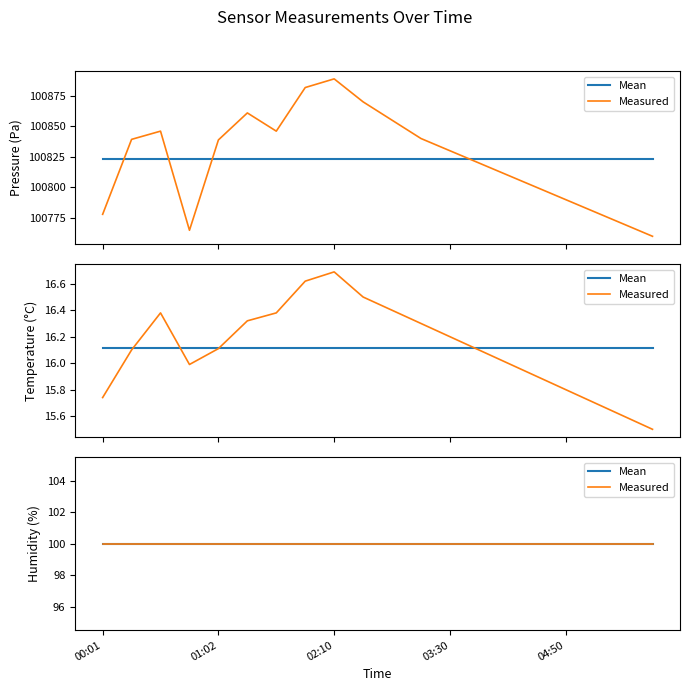

Reading left to right, list all the values displayed in this chart.

pressure: 00:01=100778.0	00:16=100839.3	00:32=100846.0	00:47=100764.9	01:02=100838.8	01:15=100860.9	01:38=100846.0	01:53=100881.7	02:10=100888.8	02:30=100870.0	02:50=100855.0	03:10=100840.0	03:30=100830.0	03:50=100820.0	04:10=100810.0	04:30=100800.0	04:50=100790.0	05:10=100780.0	05:30=100770.0	05:50=100760.0
temperature: 00:01=15.7	00:16=16.1	00:32=16.4	00:47=16.0	01:02=16.1	01:15=16.3	01:38=16.4	01:53=16.6	02:10=16.7	02:30=16.5	02:50=16.4	03:10=16.3	03:30=16.2	03:50=16.1	04:10=16.0	04:30=15.9	04:50=15.8	05:10=15.7	05:30=15.6	05:50=15.5